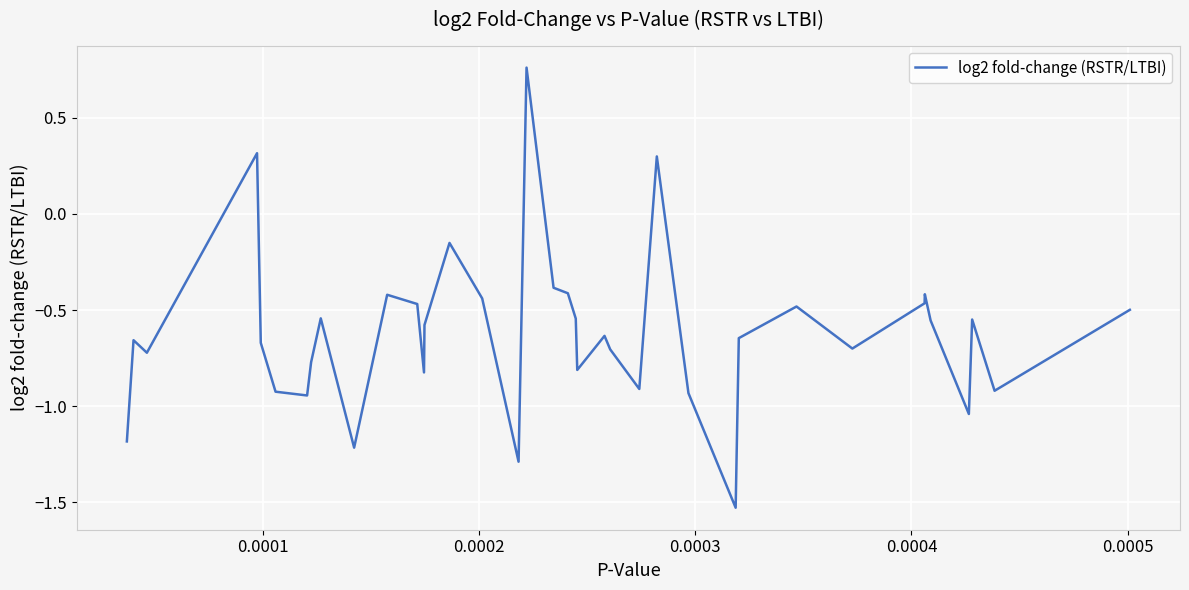

What is the difference between the maximum and second lowest values?

2.1